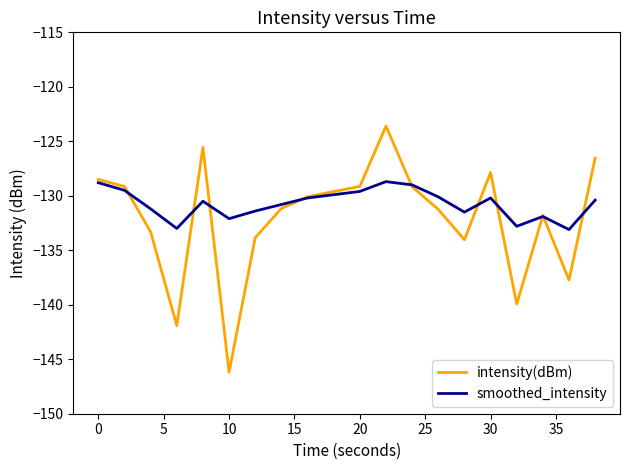

What is the maximum value shown in the chart?

-123.6